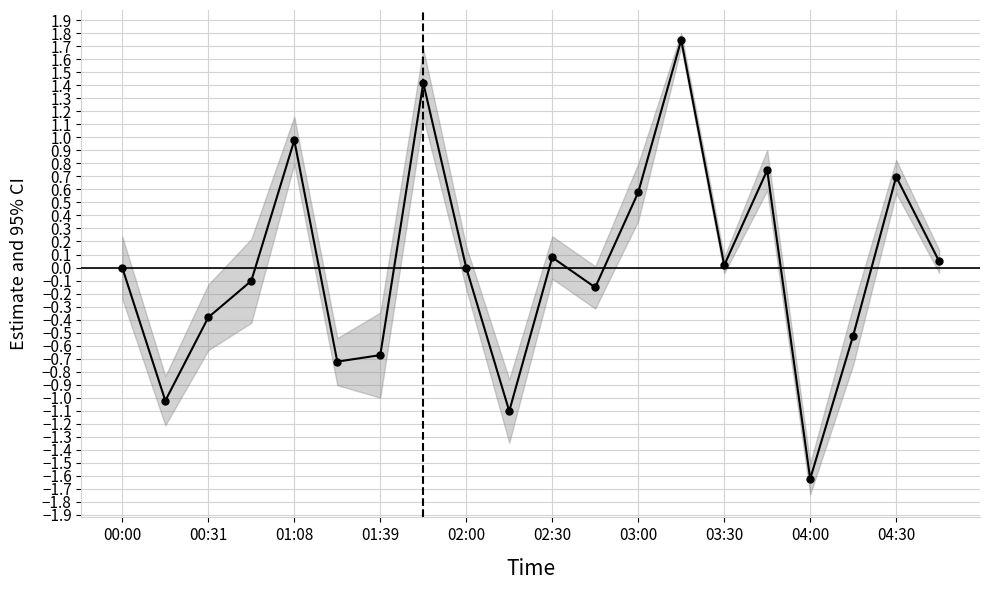

Which has a higher value, 03:30 or 00:31?

03:30